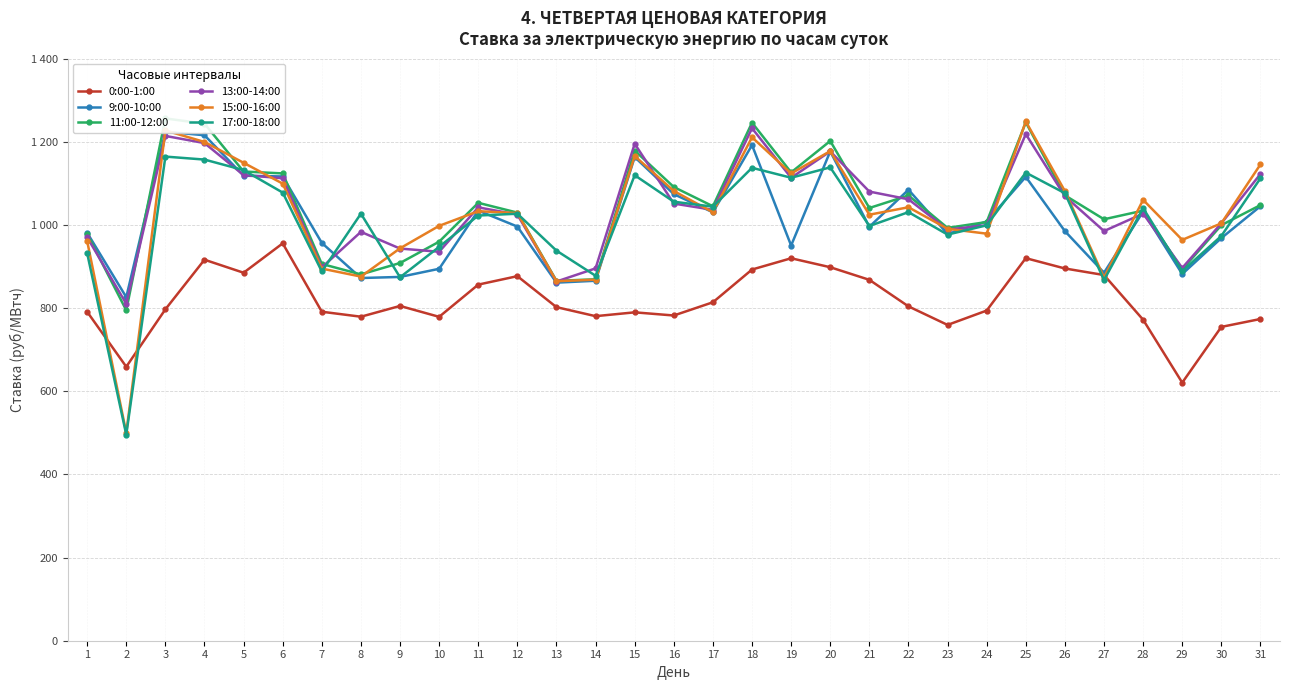

What is the sum of the 17:00-18:00 values at 19 and 27?

1981.0